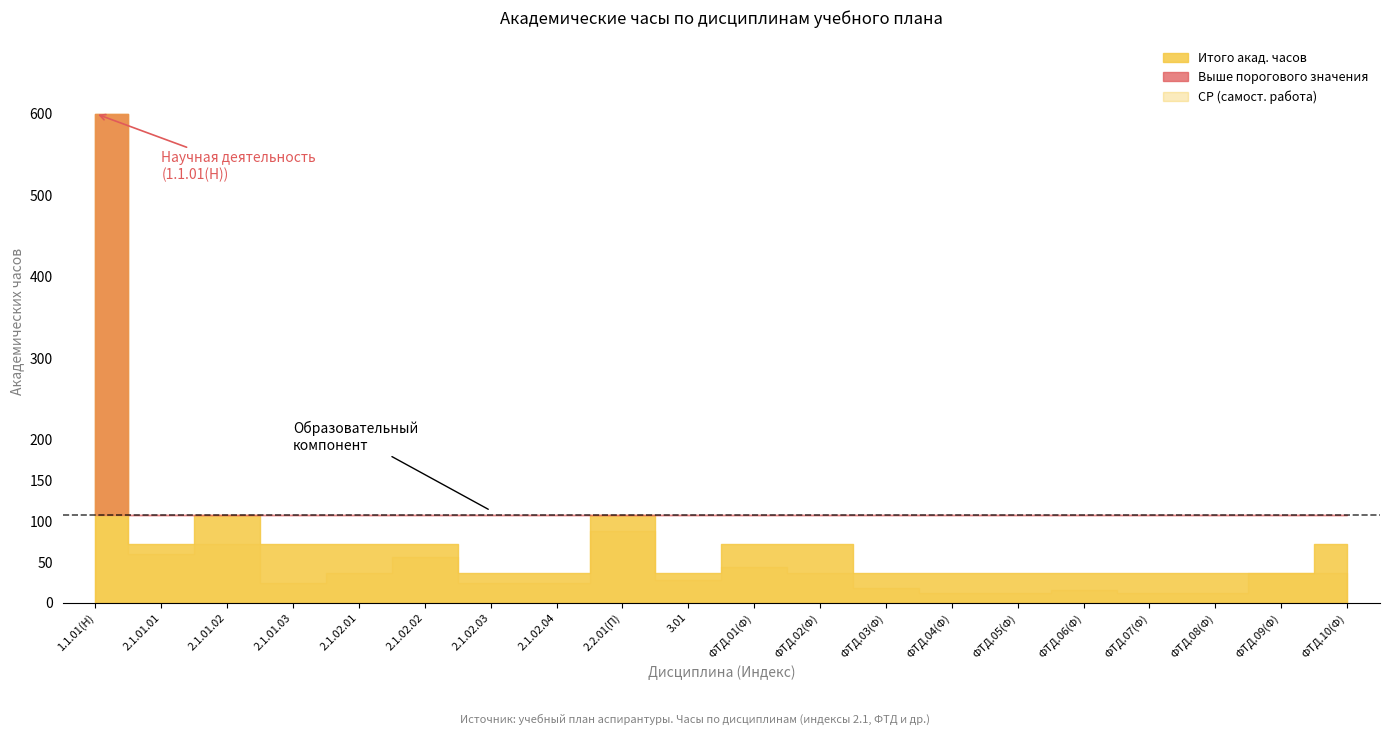

How many data points does each series have?

20